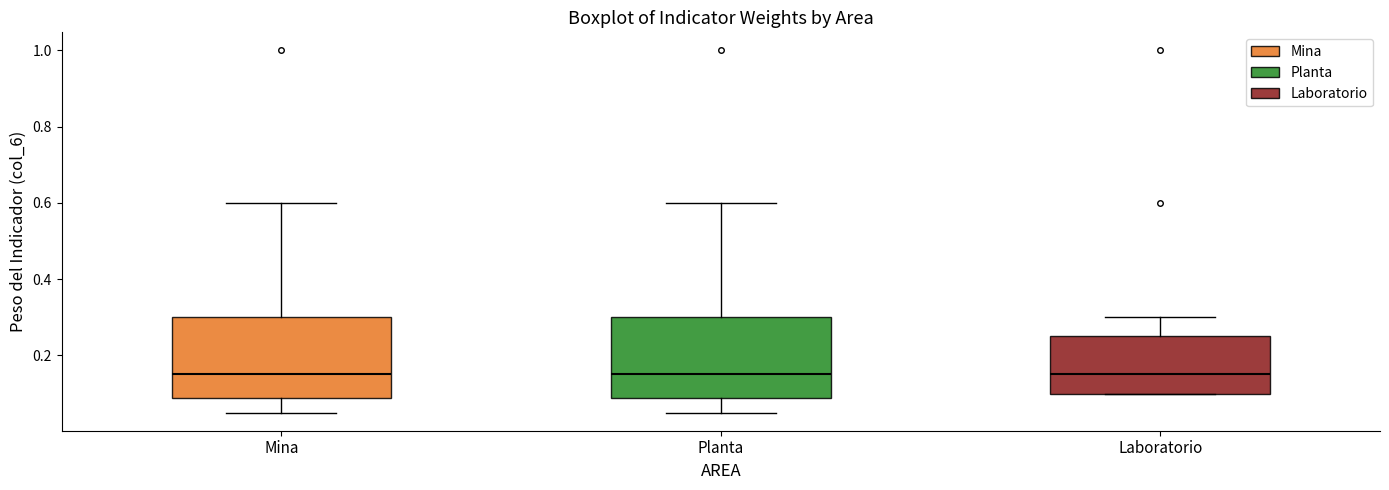

Where does the upper whisker of the box for Planta end on the y-axis? The values are not printed on the chart, so give them approximately, as read against the axis.

0.60